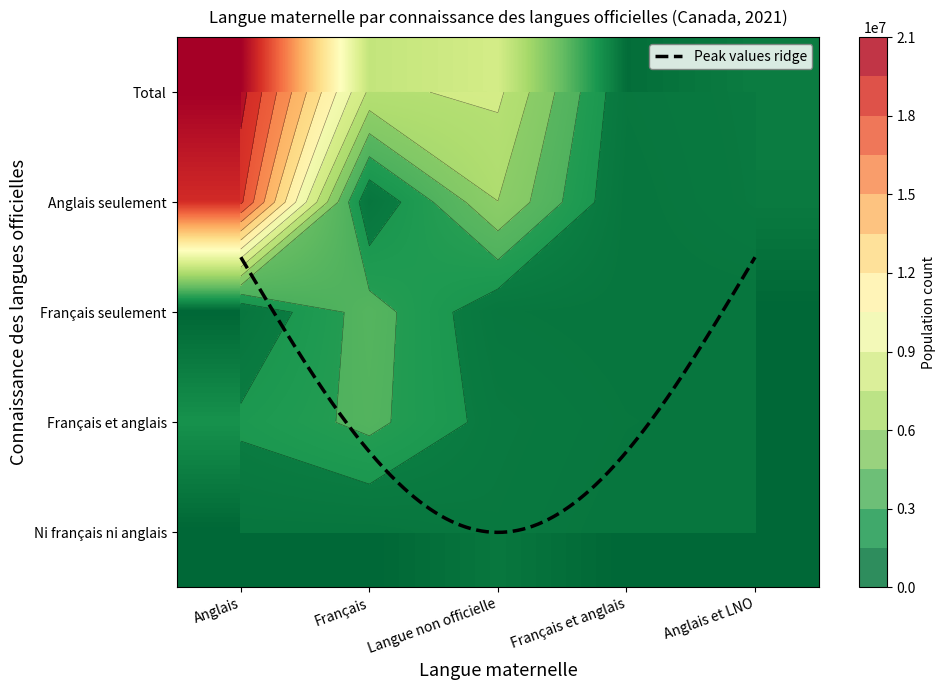

Reading left to right, transcribe all the data shown in this chart.

Anglais: 0=20107200	1=18285575	2=5990	3=1806610	4=9025
Français: 0=7189245	1=39740	2=3728020	3=3419885	4=1600
Langue non officielle: 0=7848820	1=5980845	2=295950	3=904065	4=667955
Français et anglais: 0=291325	1=29060	2=6775	3=255330	4=520
Anglais et langue(s) non officielle(s): 0=921480	1=842150	2=475	3=73950	4=3195